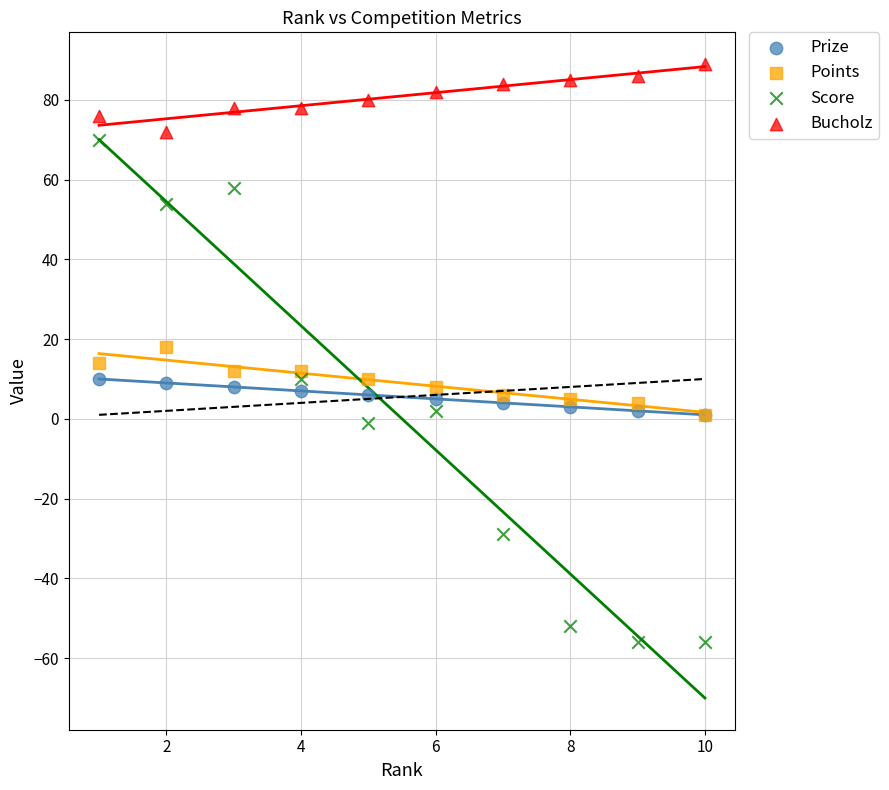

What are all the series names shown in the legend?

Prize, Points, Score, Bucholz